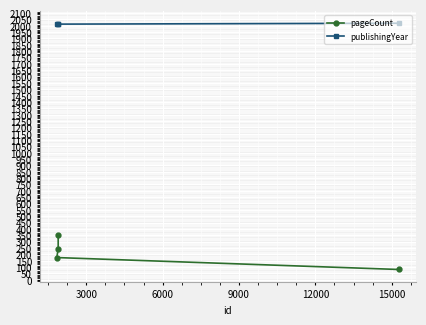

Reading right to left, extract all data points from this chart.

pageCount: 80	174	240	348
publishingYear: 2020	2013	2014	2013